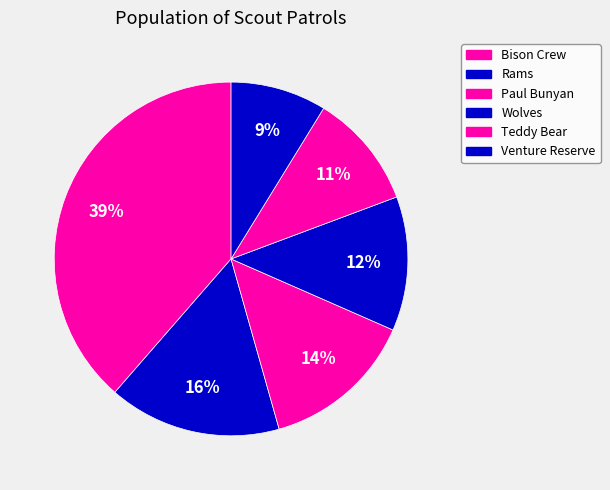

Rank the categories by value from lowest to highest.

Venture Reserve, Teddy Bear, Wolves, Paul Bunyan, Rams, Bison Crew